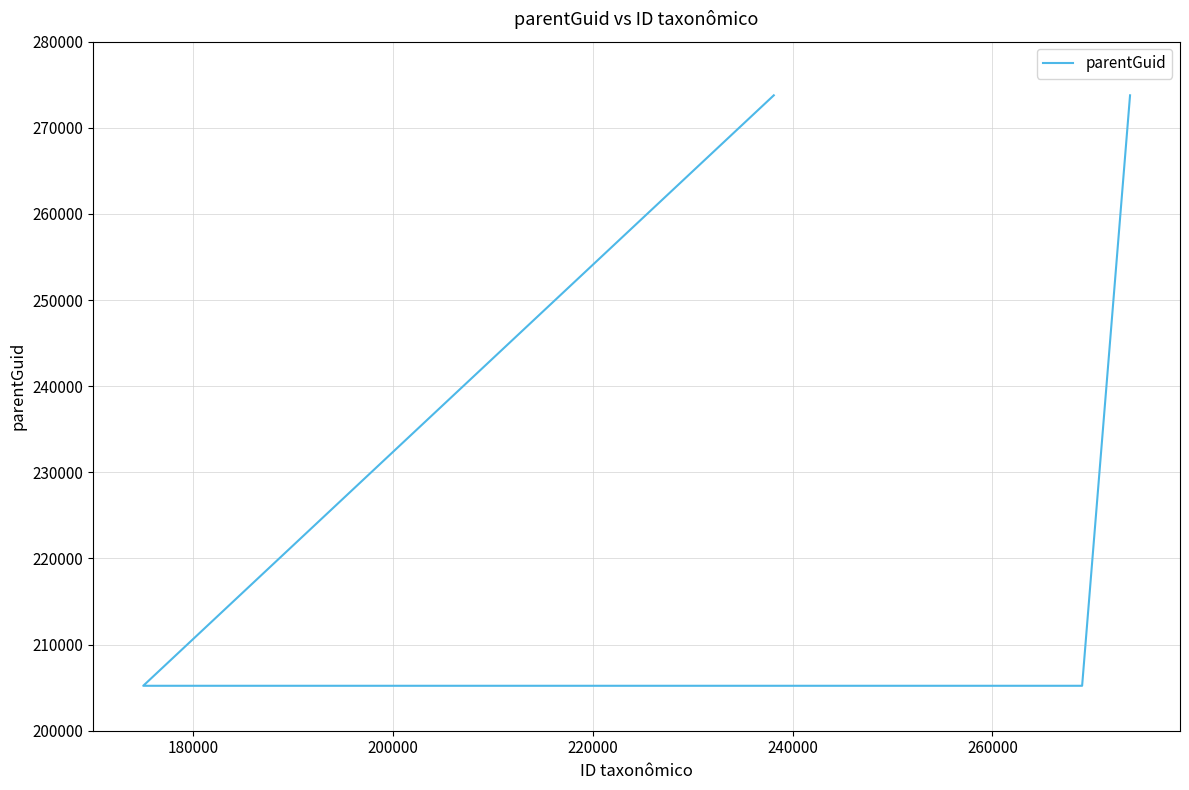

What is the sum of the values at 200000 and 180000?

410436